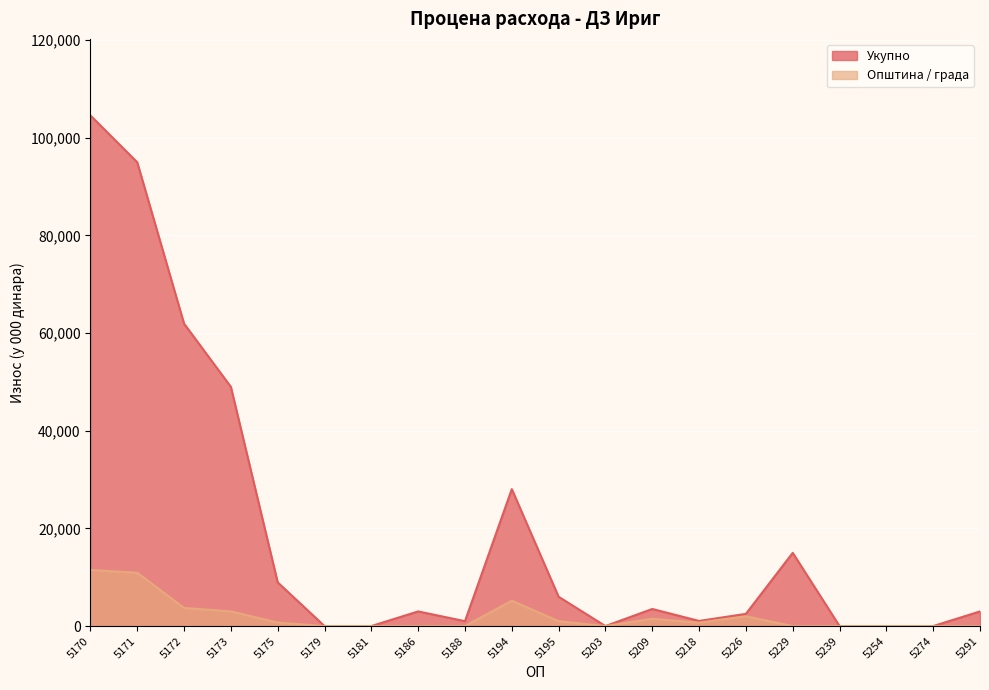

What is the average value of the Укупно series?

19129